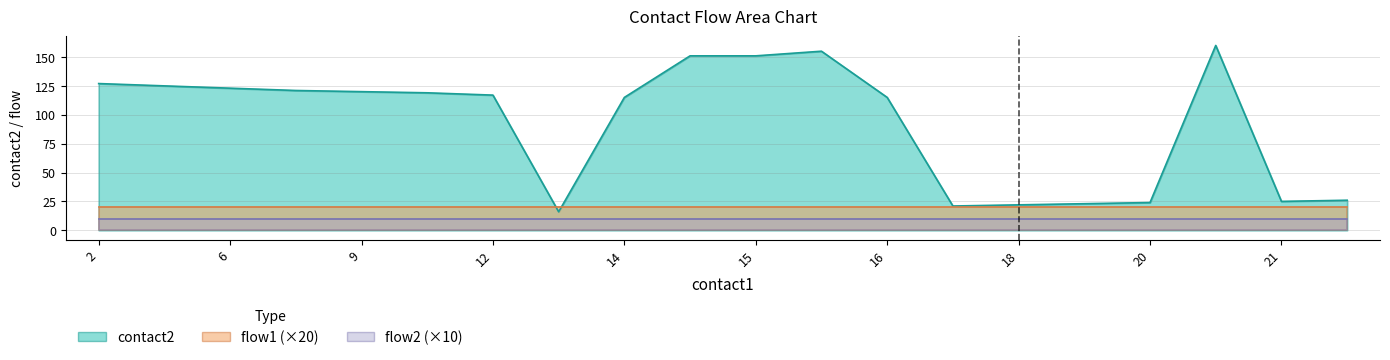

True or false: flow2 and flow1 cross at least once.

False